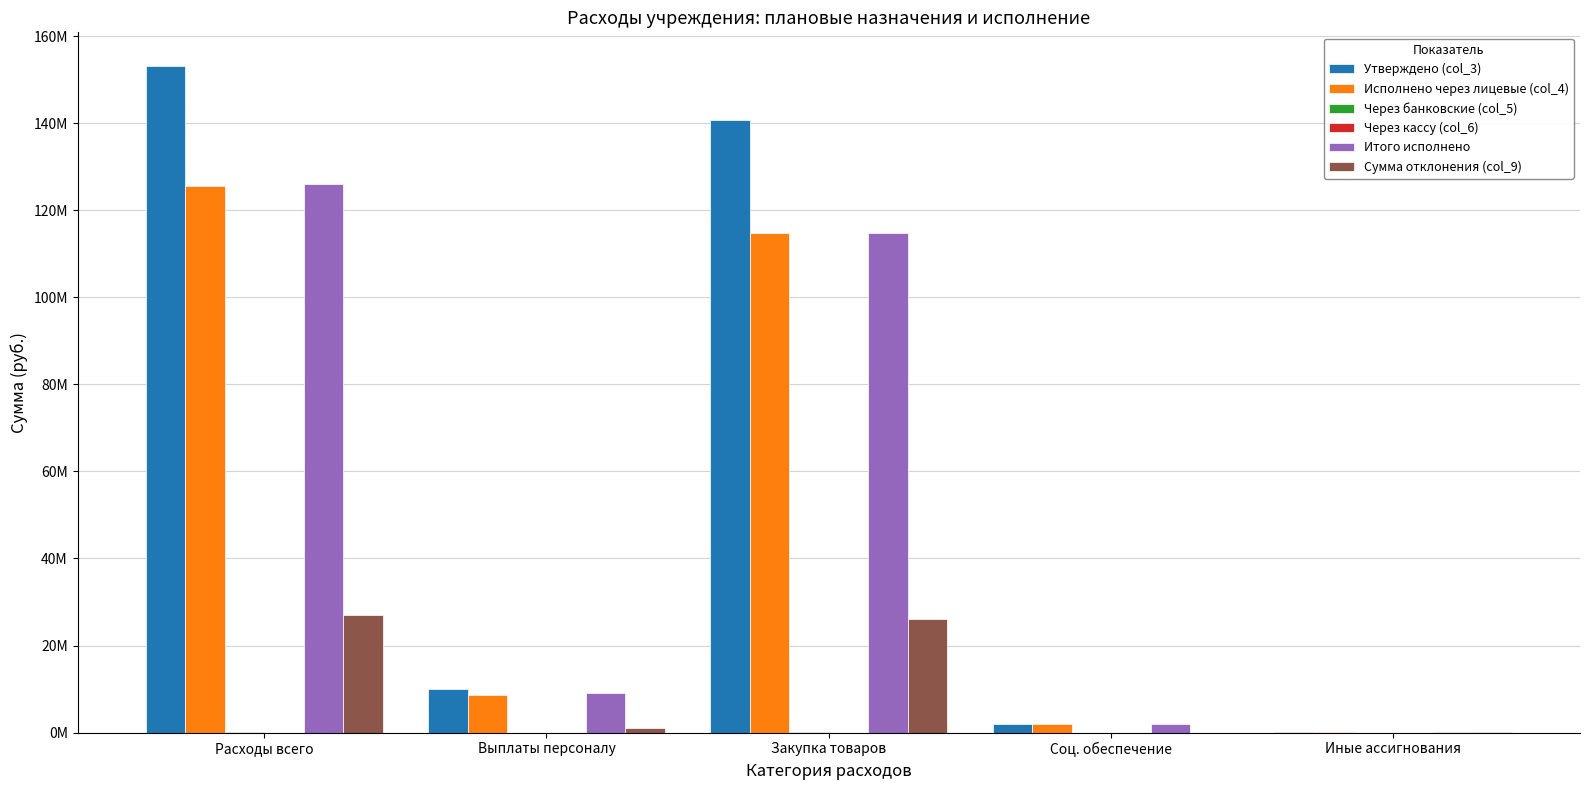

What is the label of the 2nd bar from the right?

Соц. обеспечение